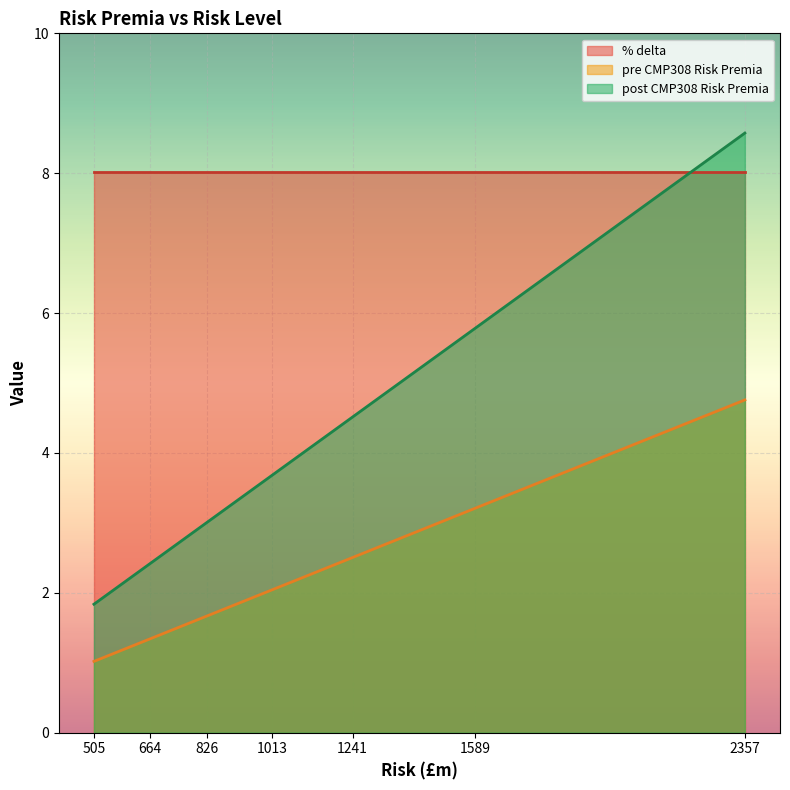

True or false: post CMP308 Risk Premia and pre CMP308 Risk Premia intersect in this chart.

False